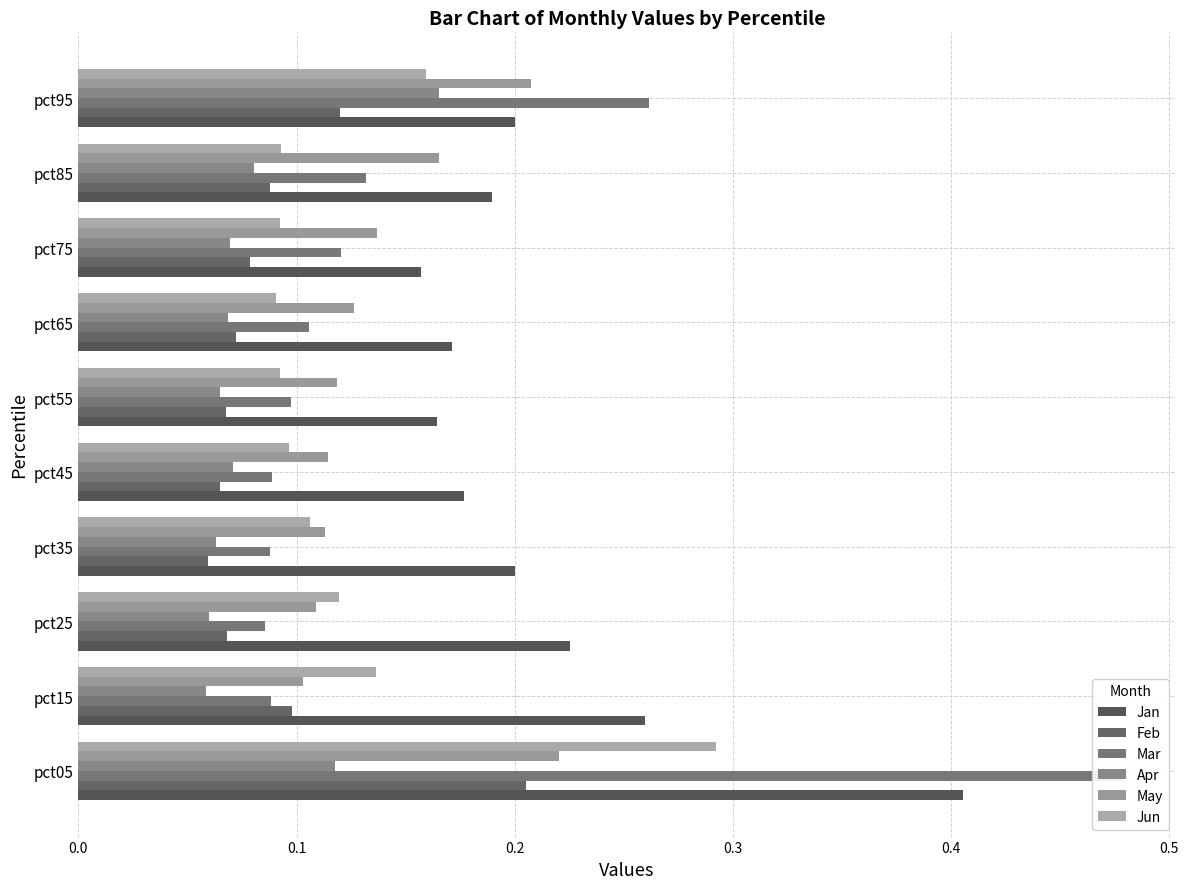

What is the difference between the maximum and minimum values in the Mar series?

0.4